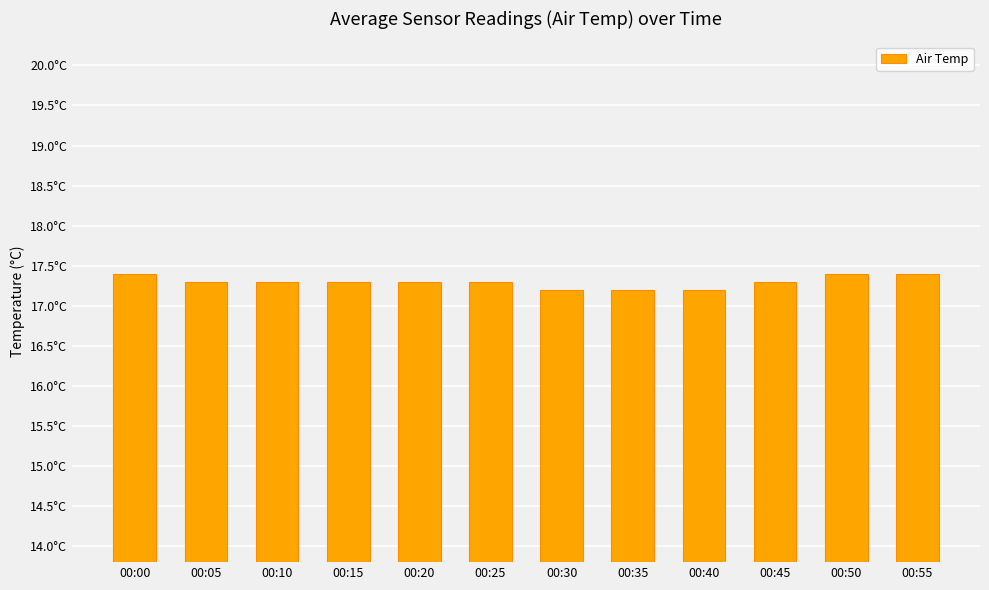

Does the chart contain any negative values?

No